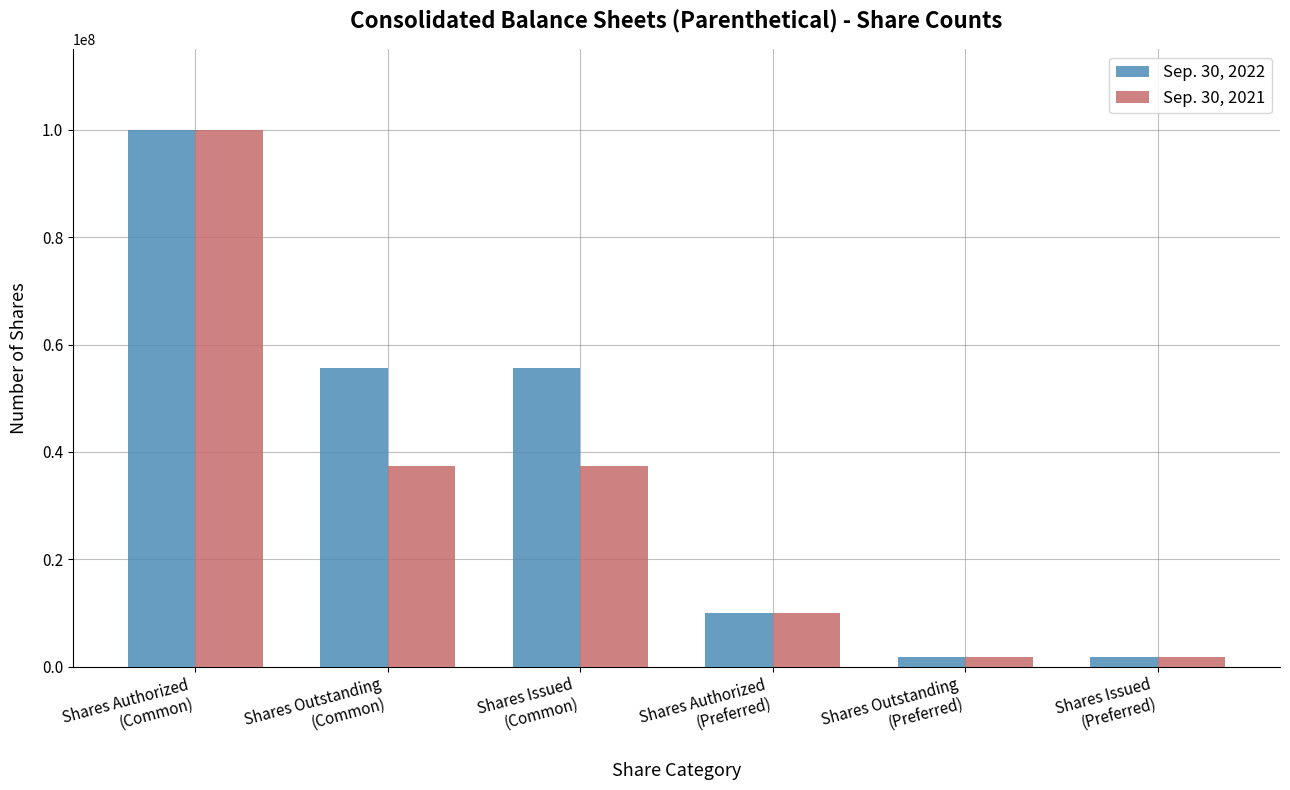

What is the value of the Sep. 30, 2021 bar at the 4th from the left?

10000000